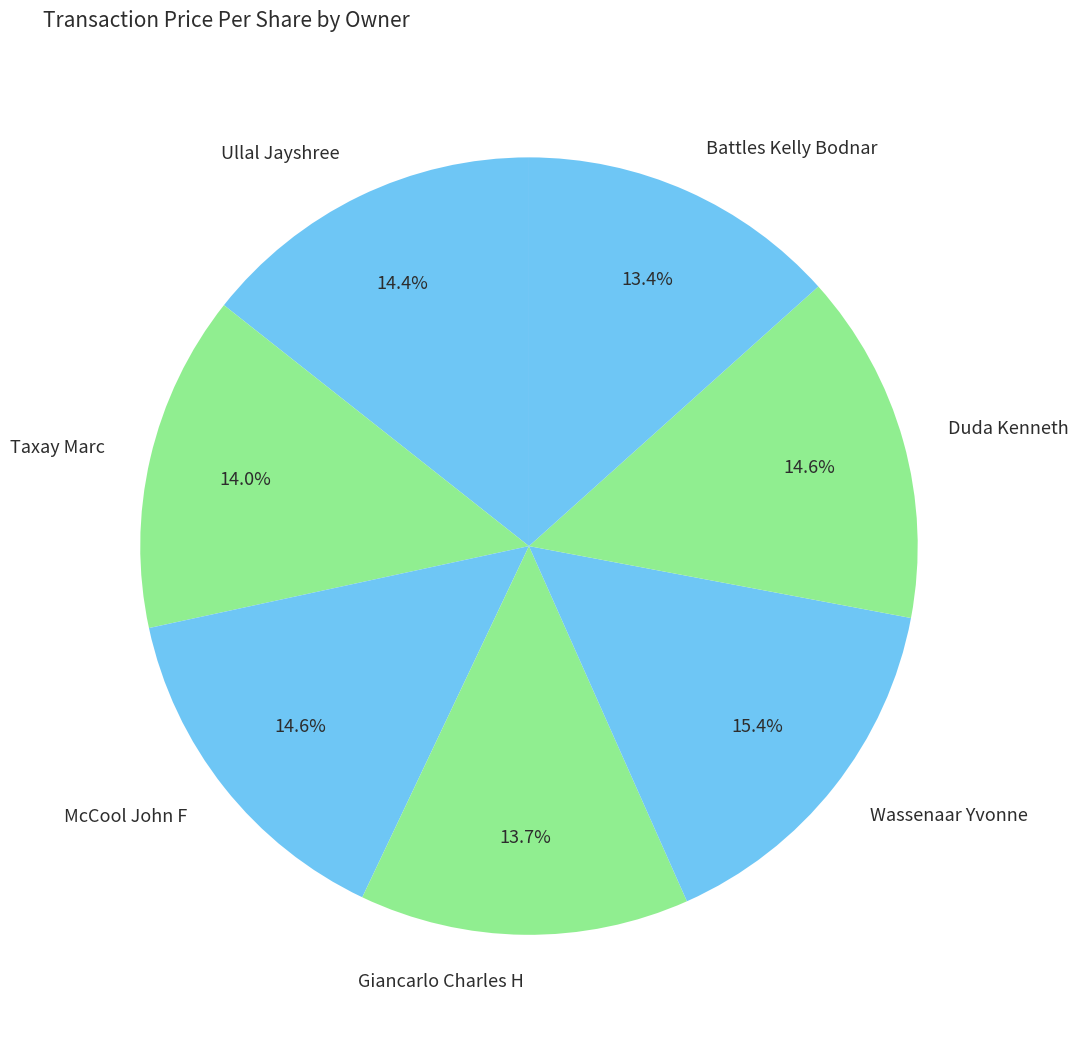

Count the number of slices in the pie.

7